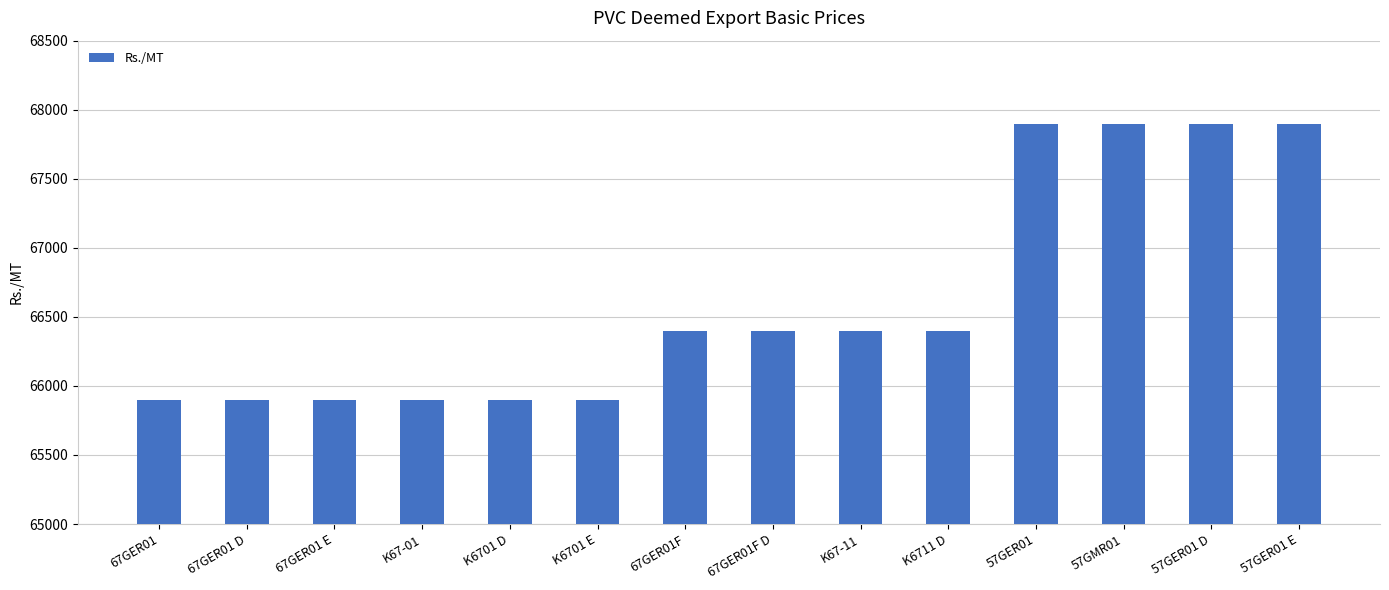

Count the number of data series in this chart.

1